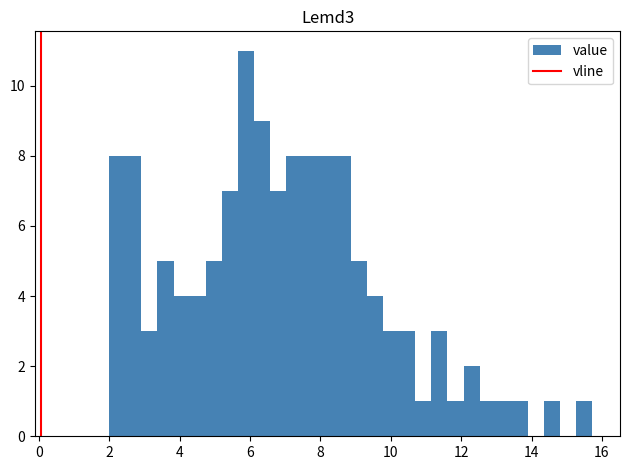

Read against the x-axis, roughly where is the centre of the tallest bar?

5.8